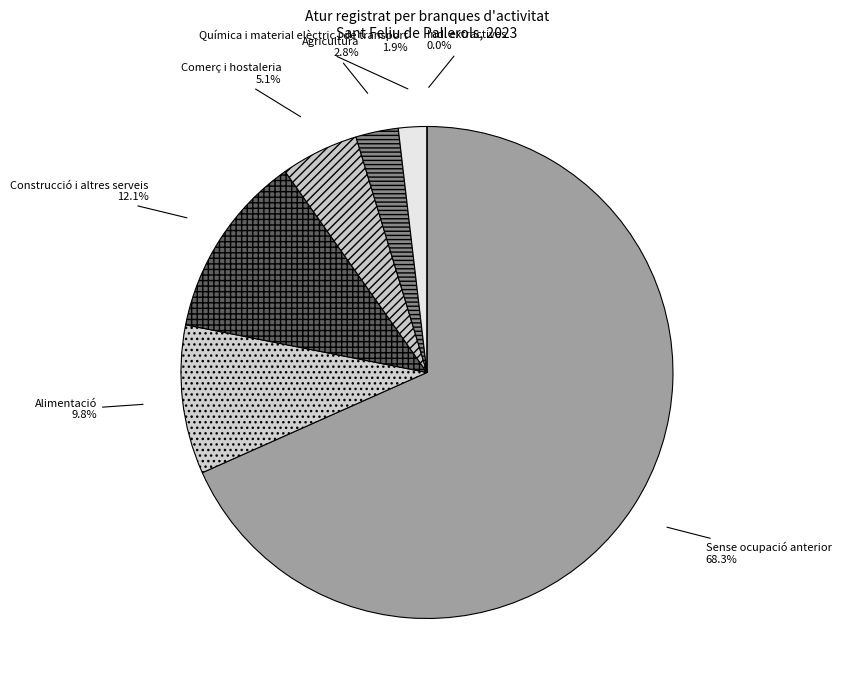

Is it true that Agricultura, ramaderia, sivicultura i pesca is 3% of the pie?

True